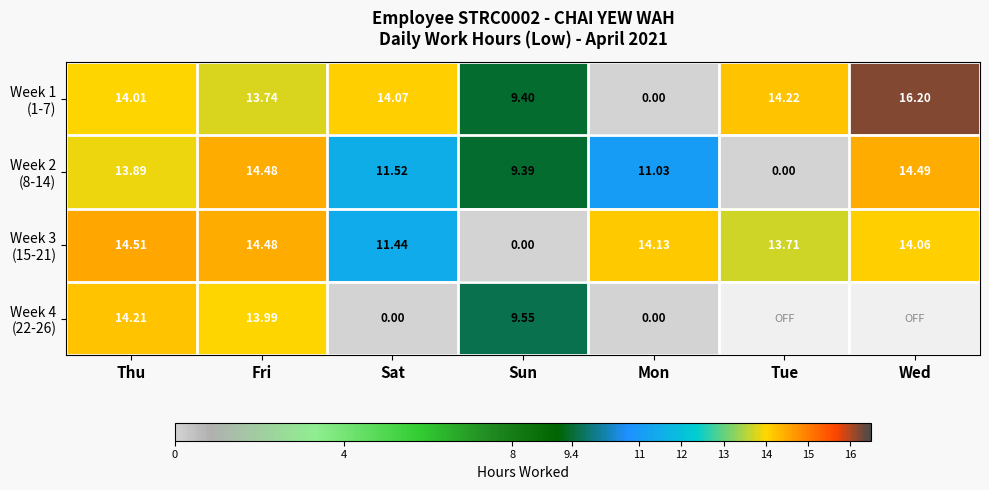

At which label does Week 4 (22-26) reach its minimum?

Sat